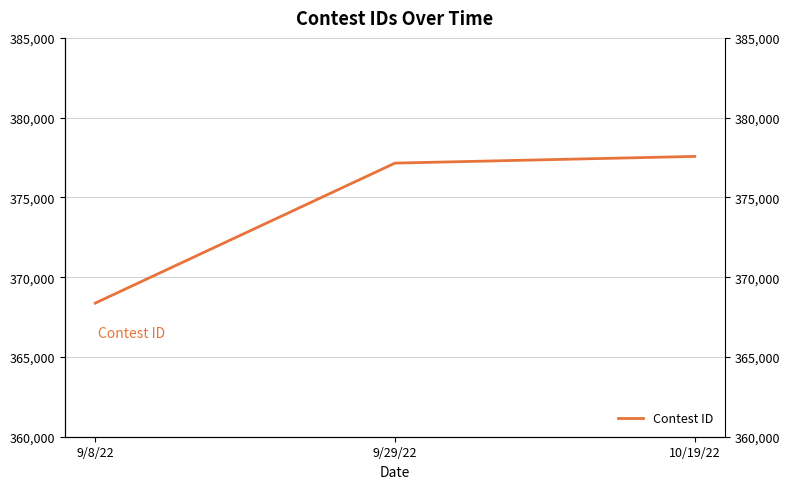

What is the value of the 3rd point from the left?

377571